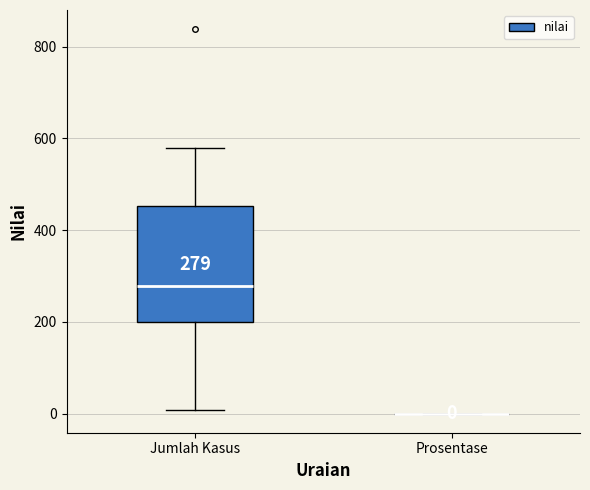

Which box is the tallest, from its lower edge to its upper edge?

Jumlah Kasus